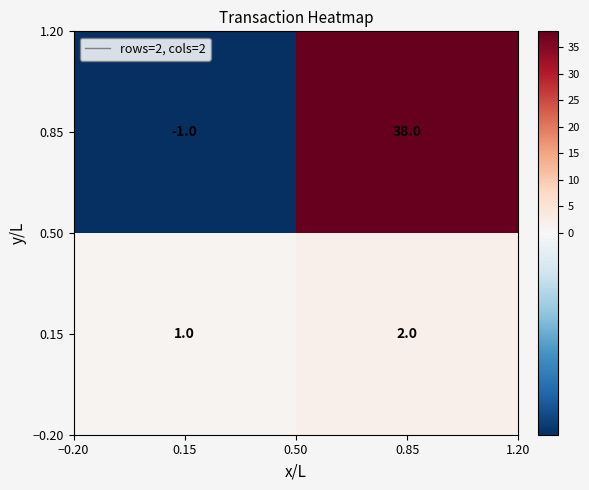

Reading left to right, transcribe all the data shown in this chart.

0.85: -1	38
0.15: 1	2